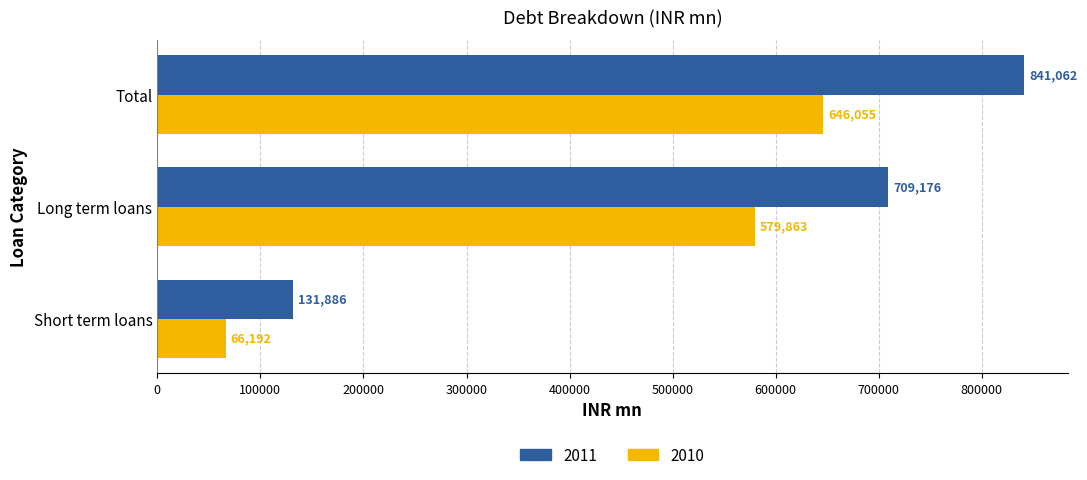

Which category has the lowest value in the 2010 series?

Short term loans